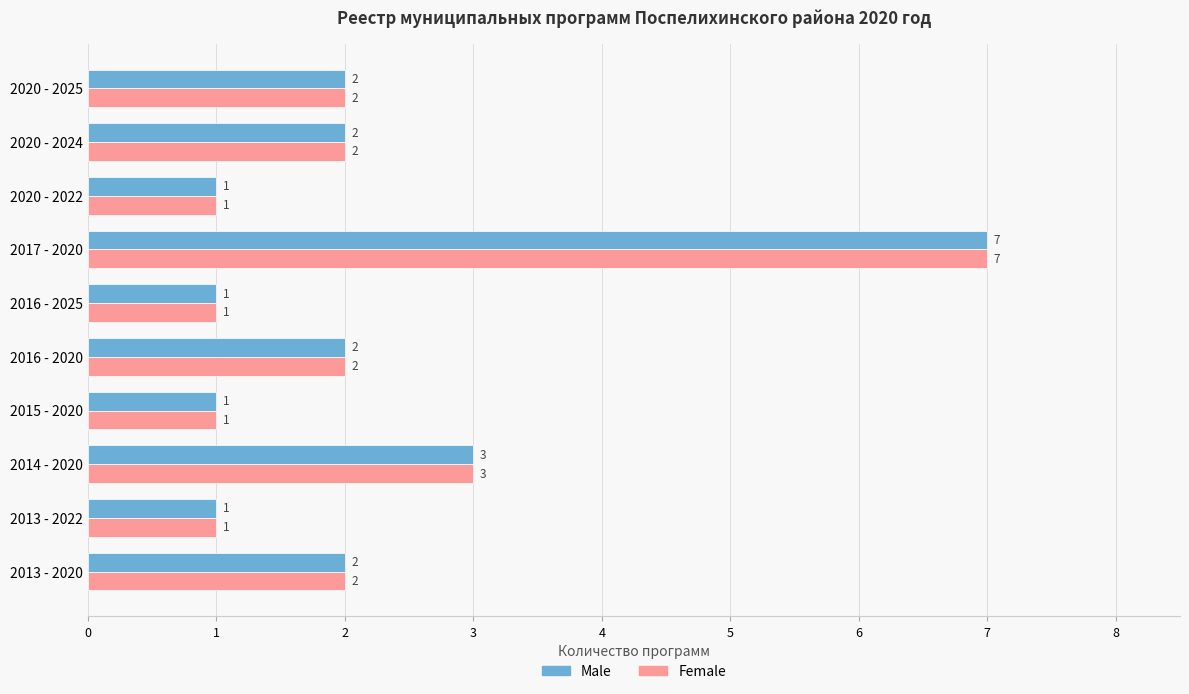

What is the maximum value for Male?

7